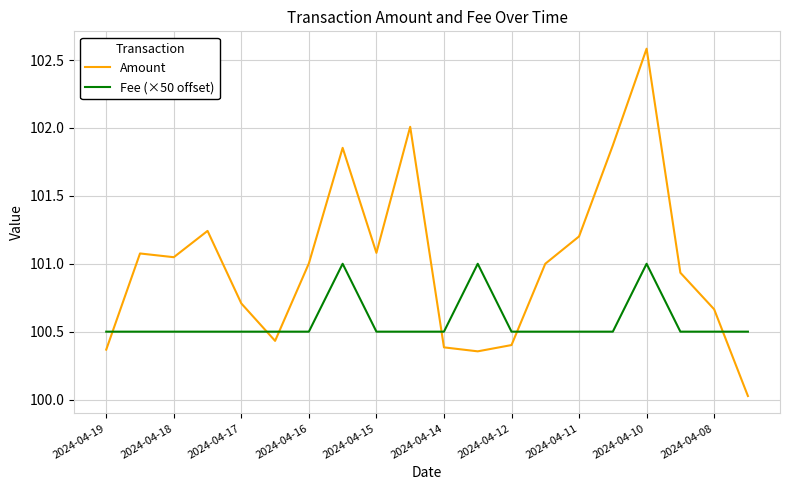

Which series has the widest spread of values?

Amount